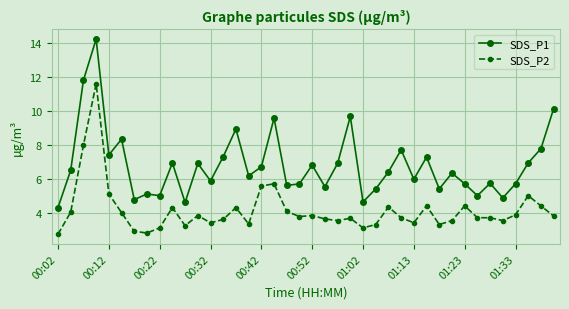

True or false: SDS_P1 and SDS_P2 intersect in this chart.

False